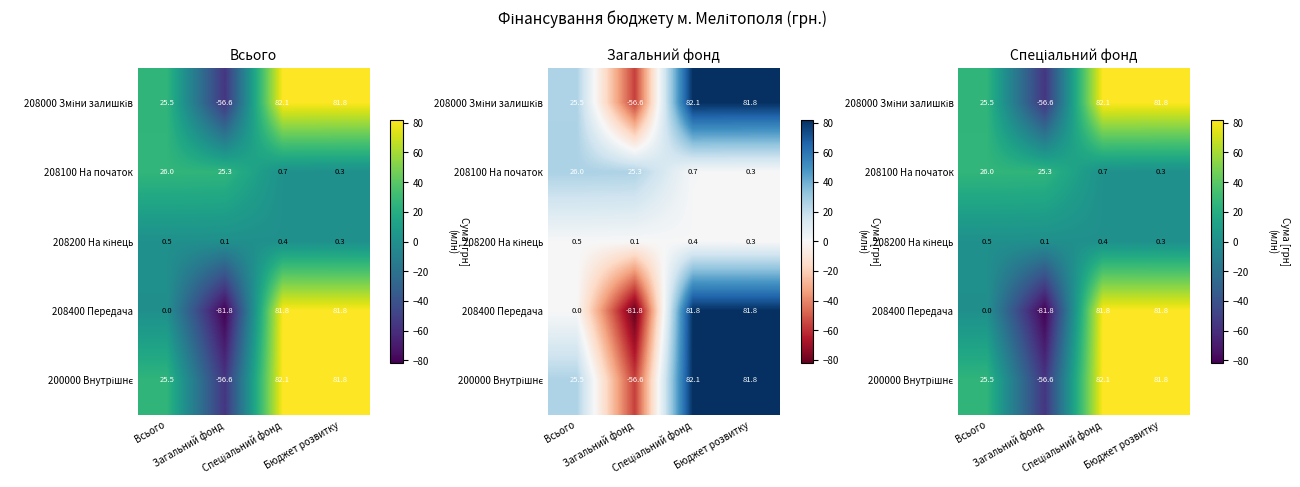

What is the sum of the 208100 На початок values at Спеціальний фонд and Загальний фонд?

26.0